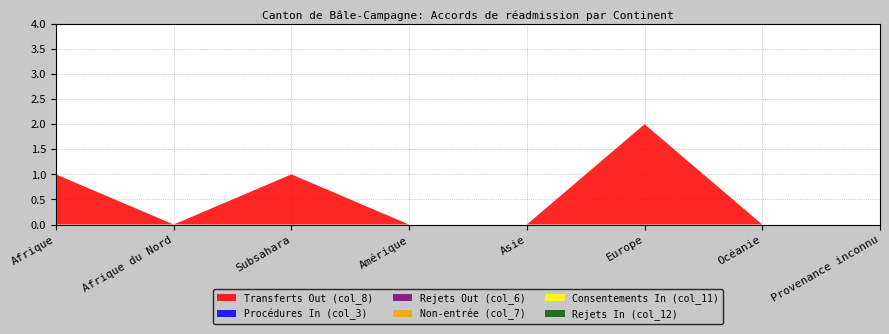

Reading left to right, what are all the values shown in this chart?

Transferts Out (col_8): 1	0	1	0	0	2	0	0
Procédures In (col_3): 0	0	0	0	0	0	0	0
Rejets Out (col_6): 0	0	0	0	0	0	0	0
Non-entrée (col_7): 0	0	0	0	0	0	0	0
Consentements In (col_11): 0	0	0	0	0	0	0	0
Rejets In (col_12): 0	0	0	0	0	0	0	0